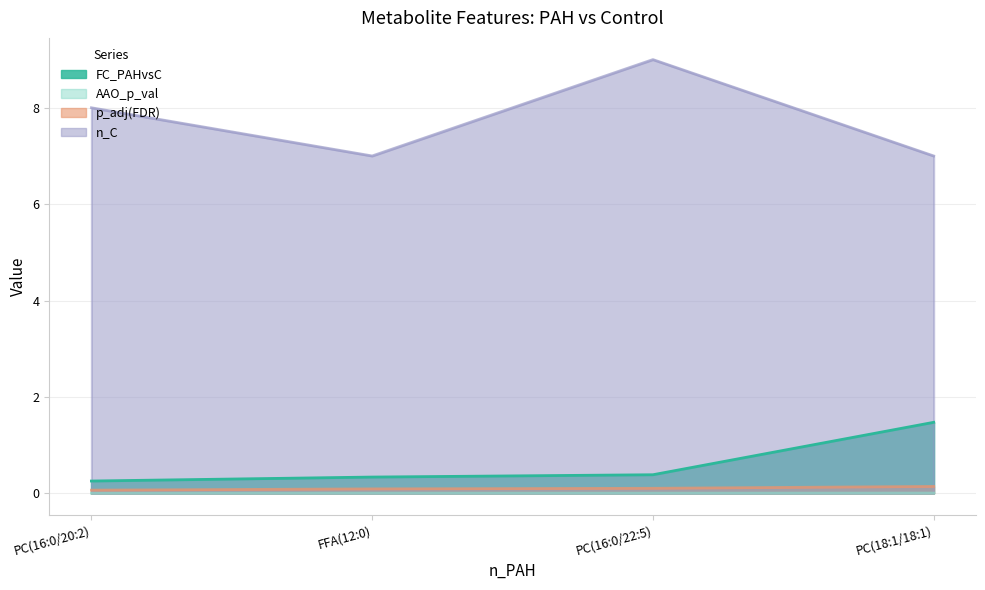

Which series has the largest range (max minus min)?

n_C